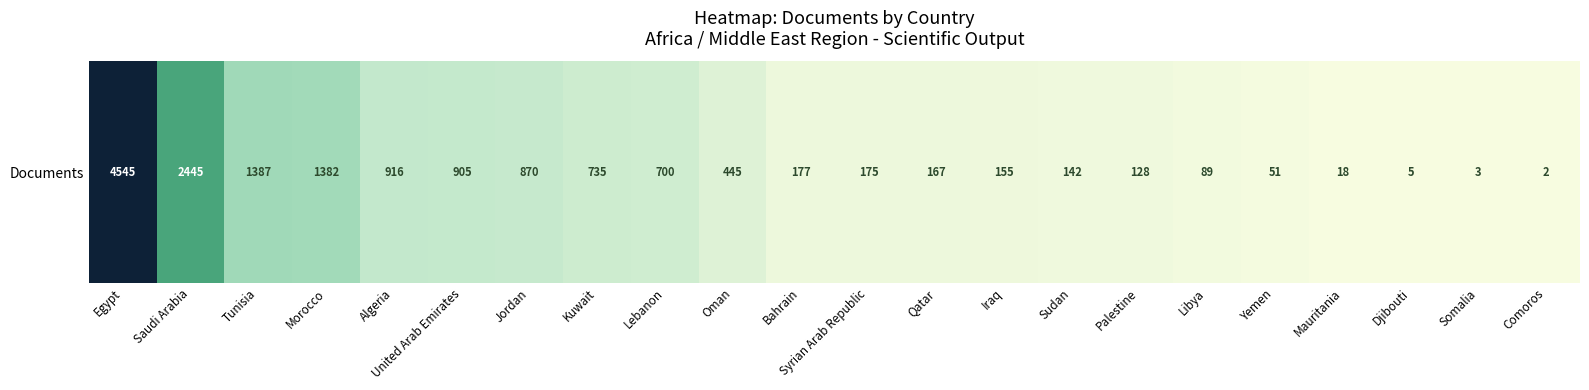

What is the greatest value displayed?

4545